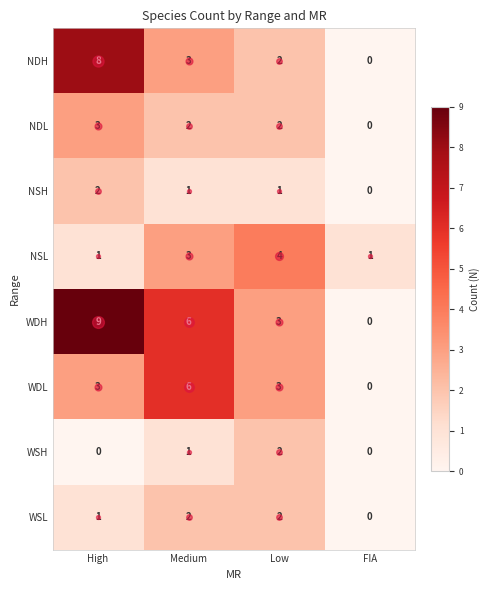

How many data points in WDH are less than 6?

2